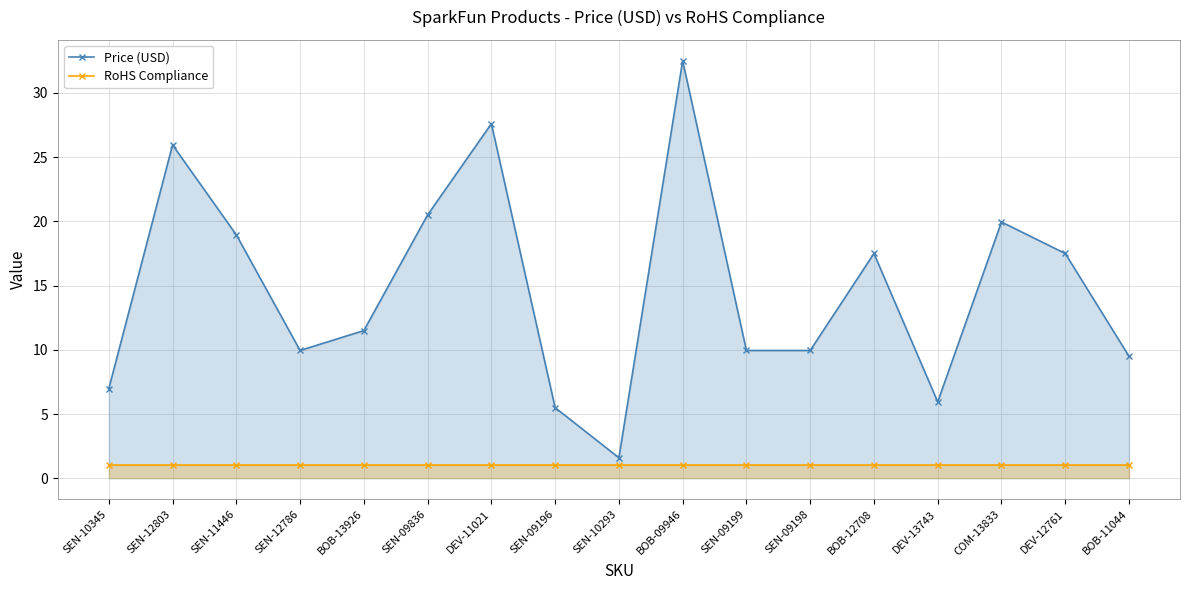

The value of RoHS Compliance at BOB-12708 is 1.0. True or false?

True